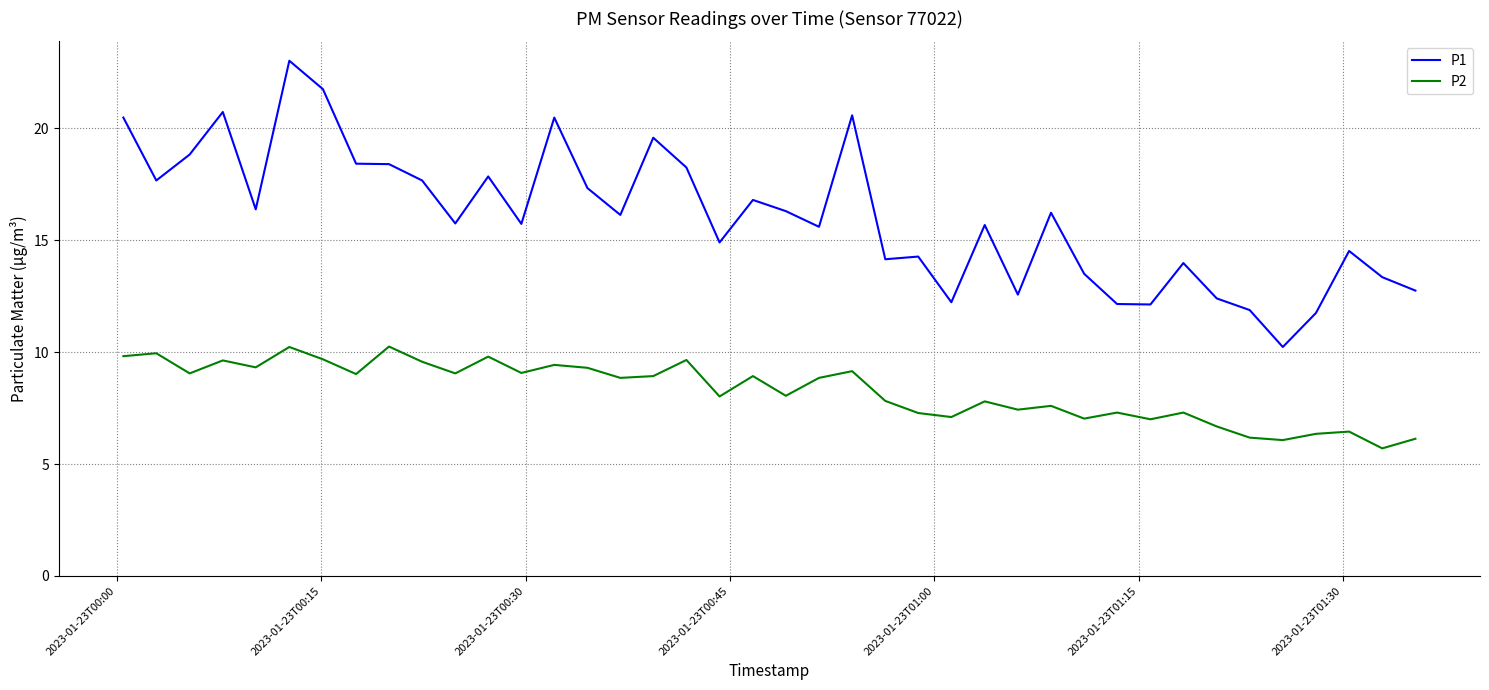

What is the difference between the maximum and minimum values in the P1 series?

12.8